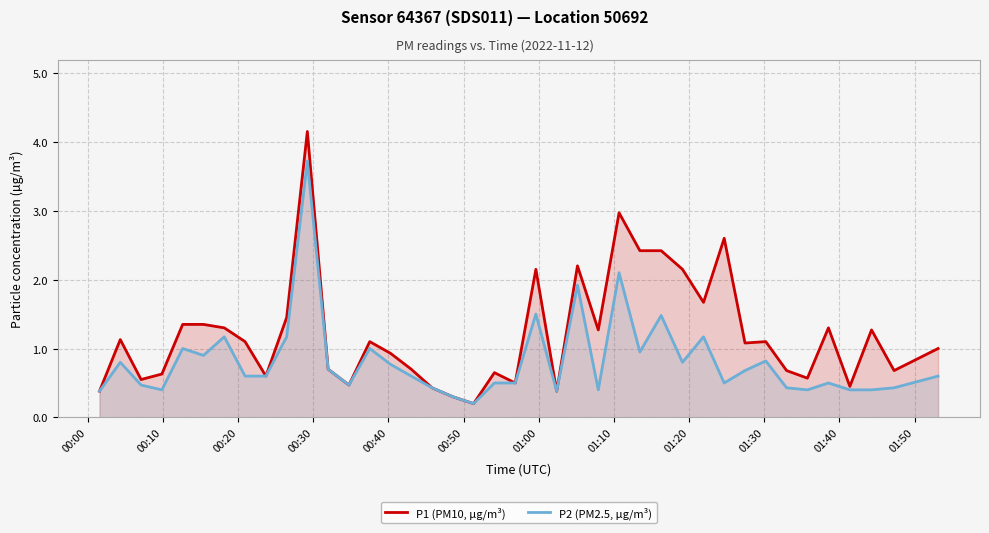

Which series has the widest spread of values?

P1 (PM10, µg/m³)